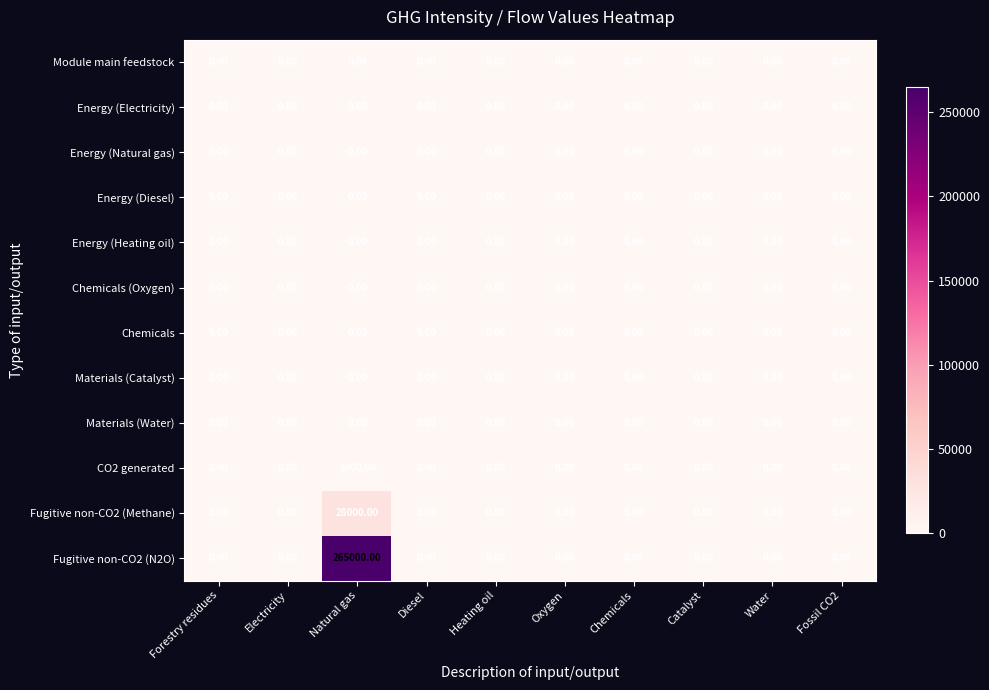

Which series has the largest total across all categories?

Fugitive non-CO2 (N2O)